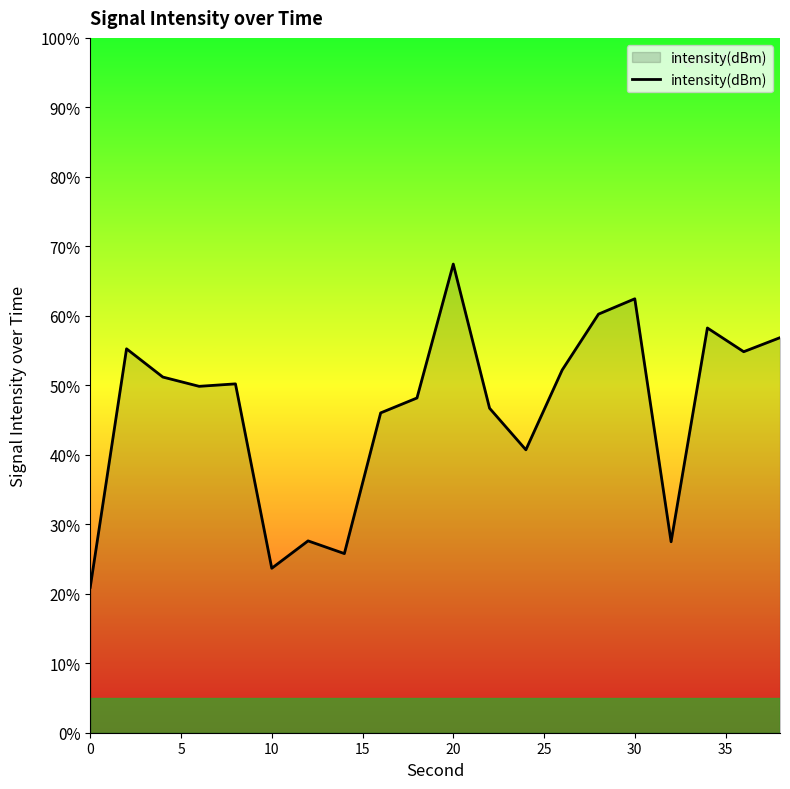

Count the number of data series in this chart.

1